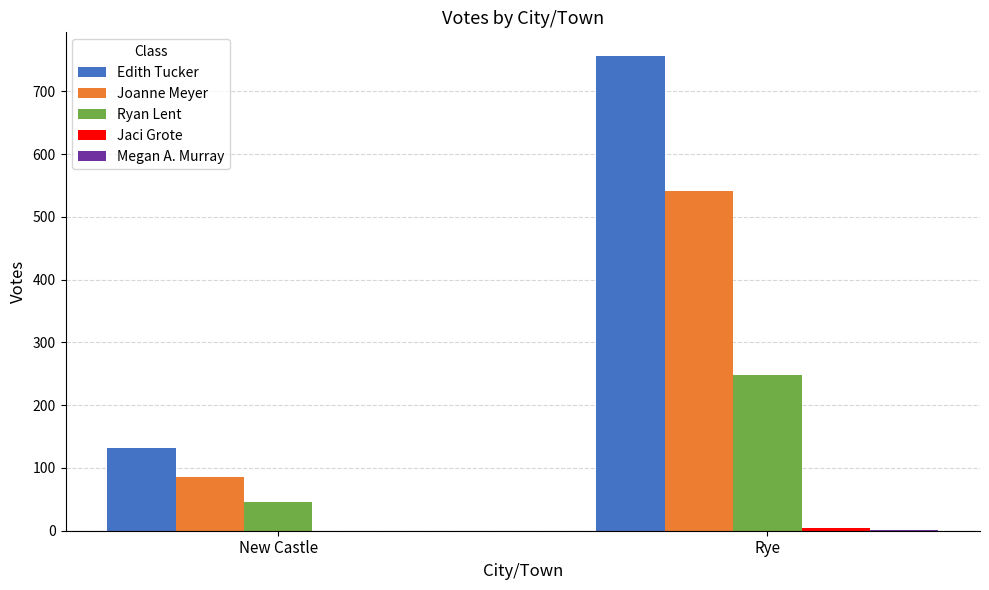

Between New Castle and Rye, which series saw the biggest shift?

Edith Tucker